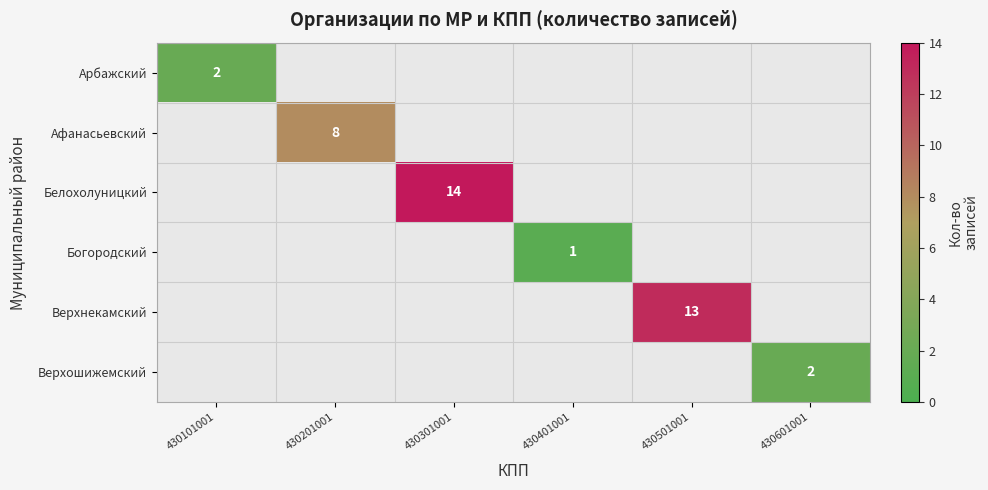

Is it true that Арбажский equals 1 at 430101001?

False